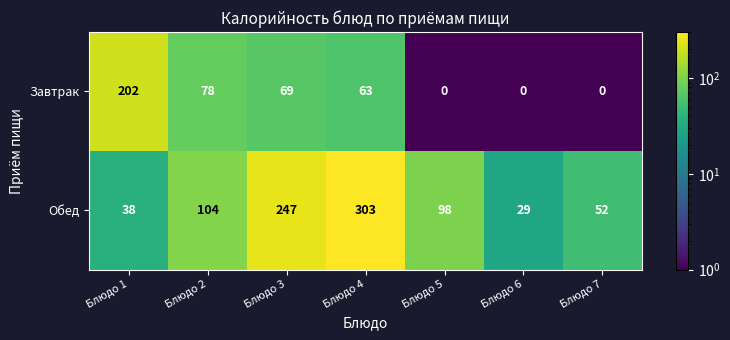

Rank the series by their average value, from lowest to highest.

Завтрак, Обед